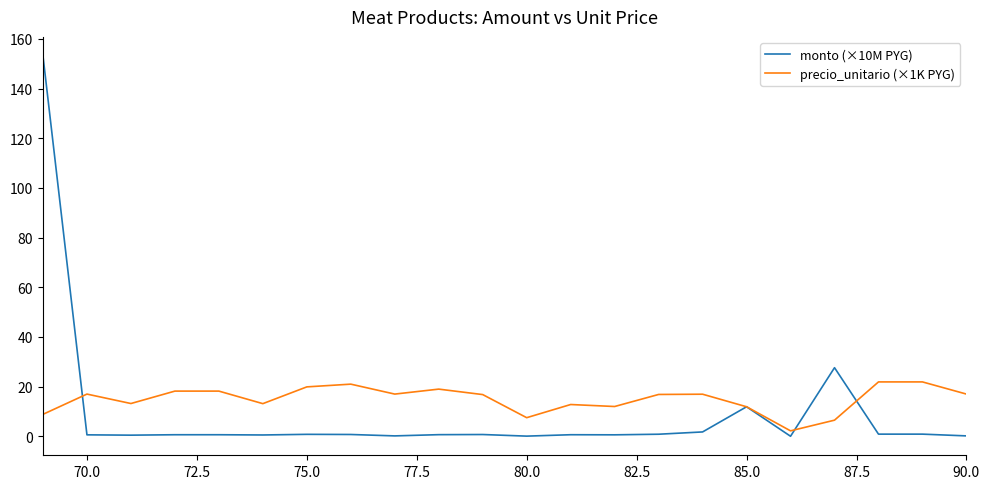

Which series has the widest spread of values?

monto (×10M PYG)